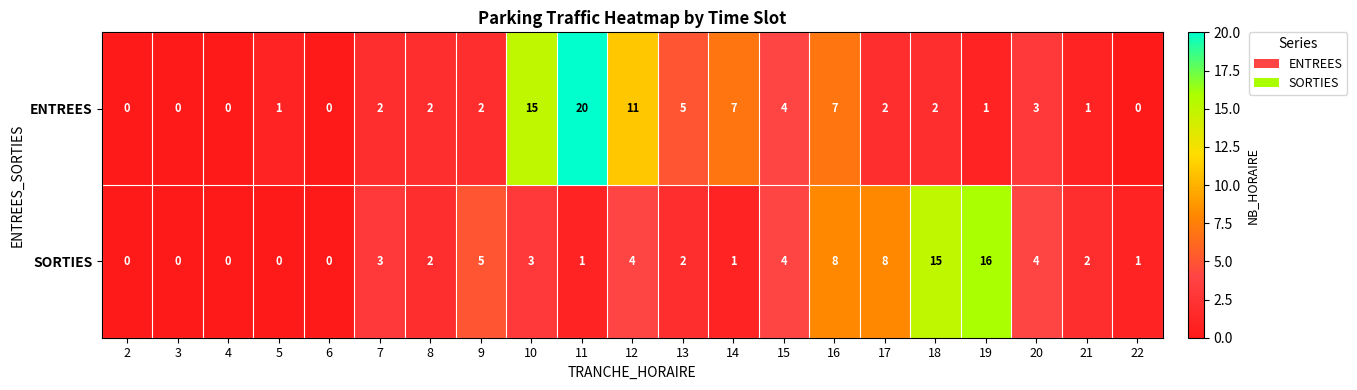

The SORTIES series shows 3 at 21. True or false?

False